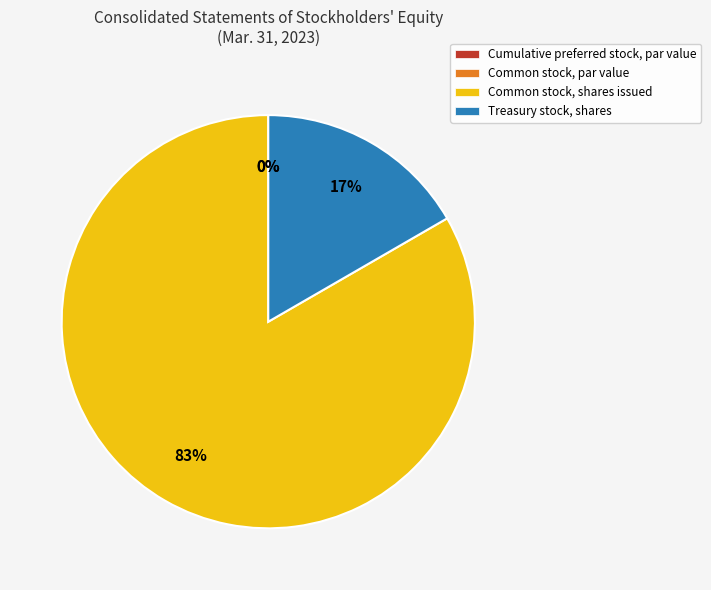

Is it true that Treasury stock, shares is 31% of the pie?

False